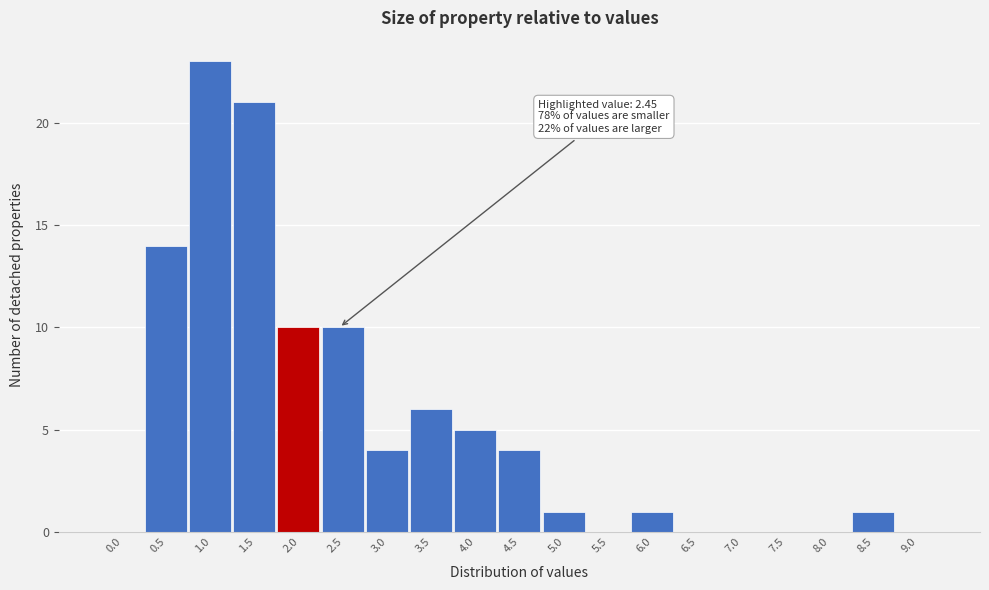

Reading left to right, list all the values displayed in this chart.

0.0=0	0.5=14	1.0=23	1.5=21	2.0=10	2.5=10	3.0=4	3.5=6	4.0=5	4.5=4	5.0=1	5.5=0	6.0=1	6.5=0	7.0=0	7.5=0	8.0=0	8.5=1	9.0=0